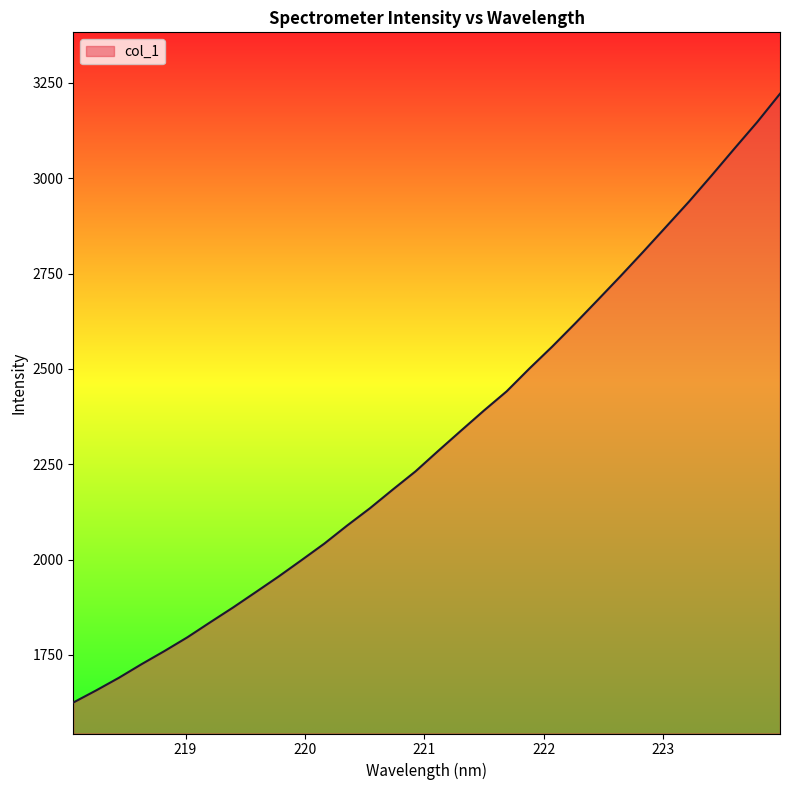

What is the greatest value displayed?

3221.6